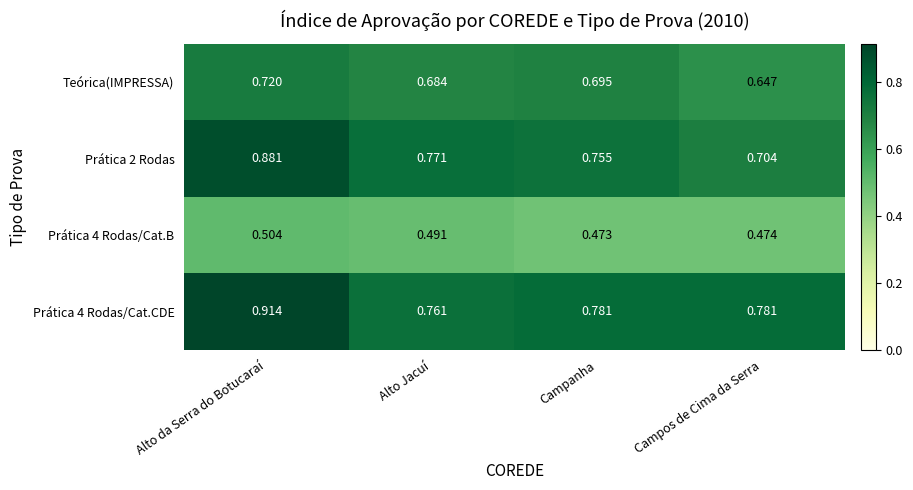

Rank the categories by Teórica(IMPRESSA) value from highest to lowest.

Alto da Serra do Botucaraí, Campanha, Alto Jacuí, Campos de Cima da Serra